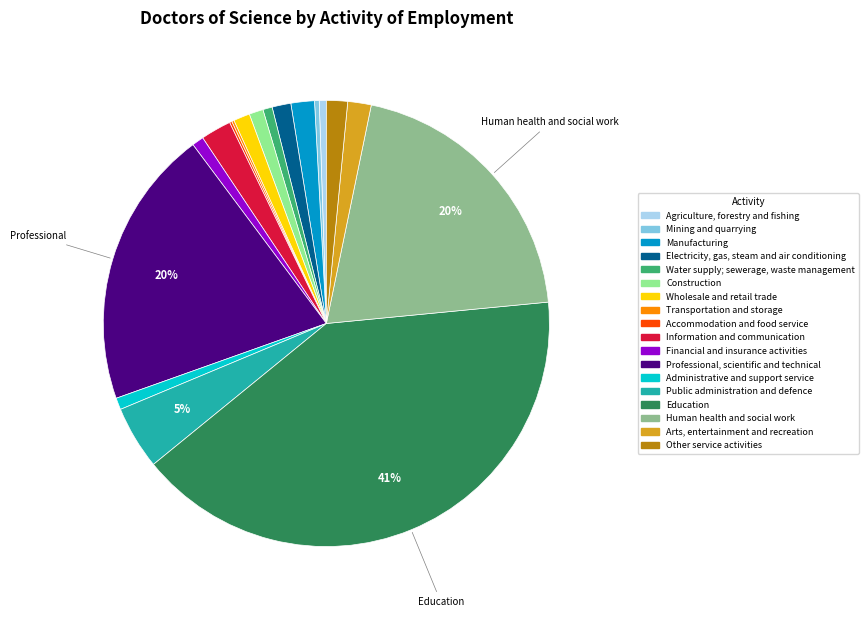

Does any single category account for the majority?

No